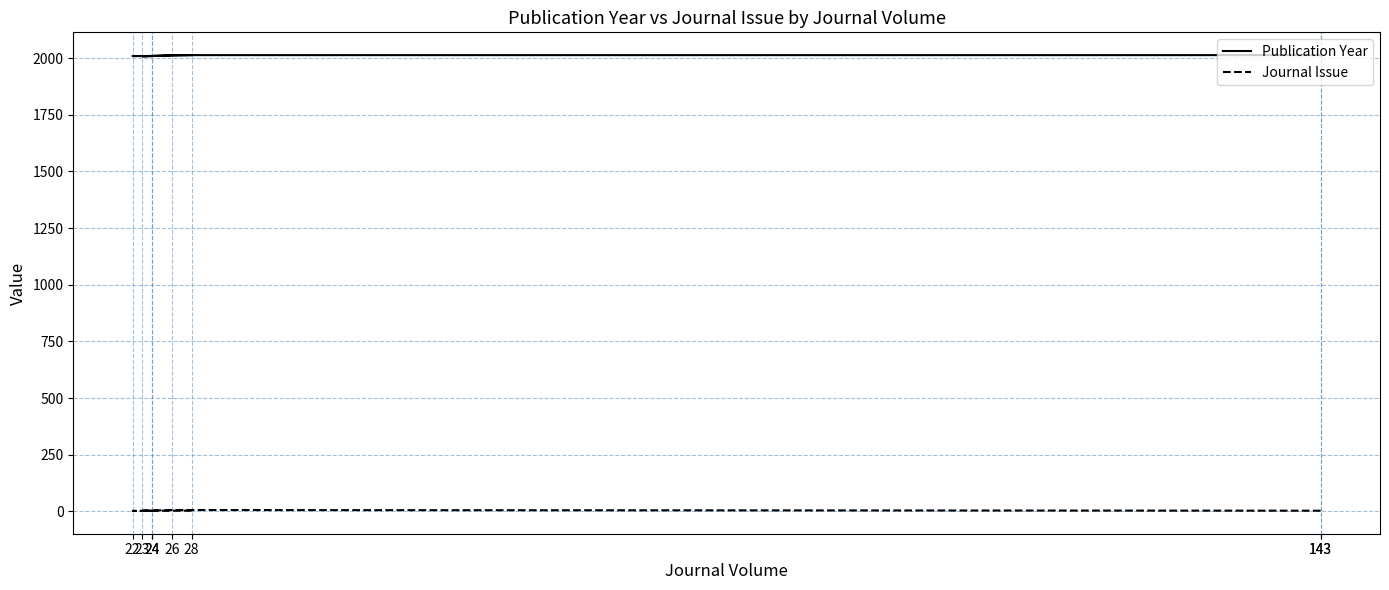

Count the Publication Year values in the range 2009 to 2013.

7